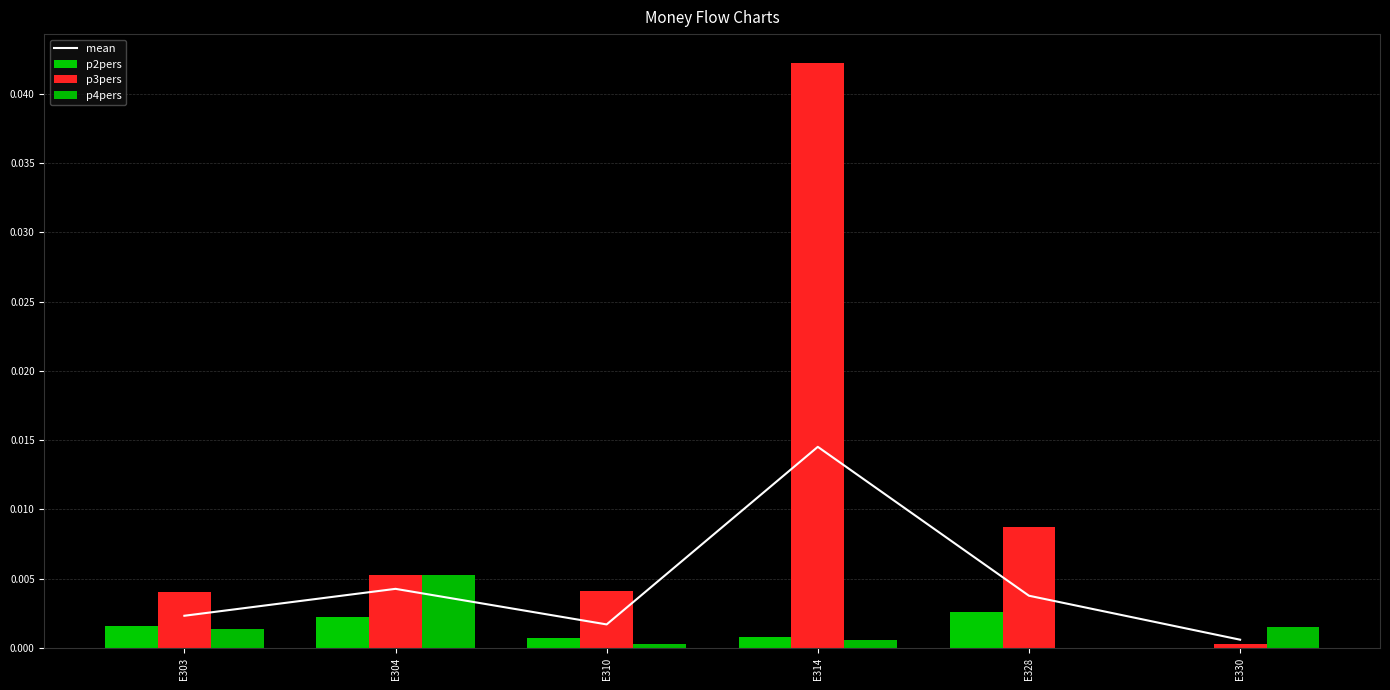

The value of p2pers at E304 is 0.0. True or false?

False